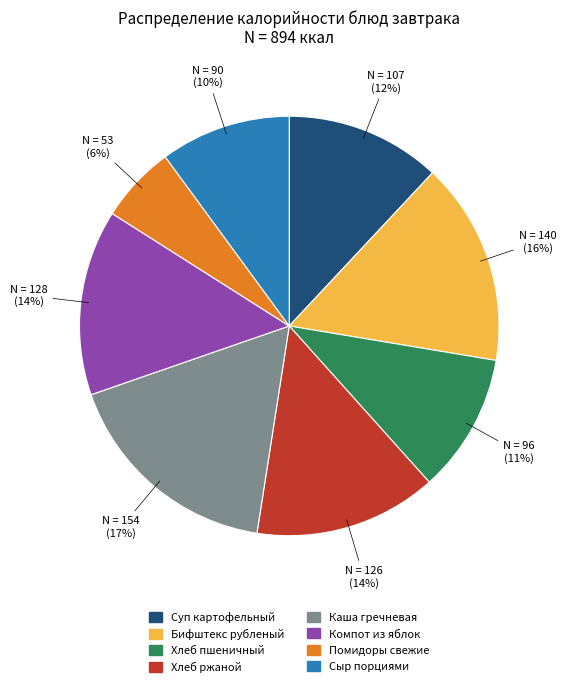

What is the smallest slice in the pie chart?

Помидоры свежие